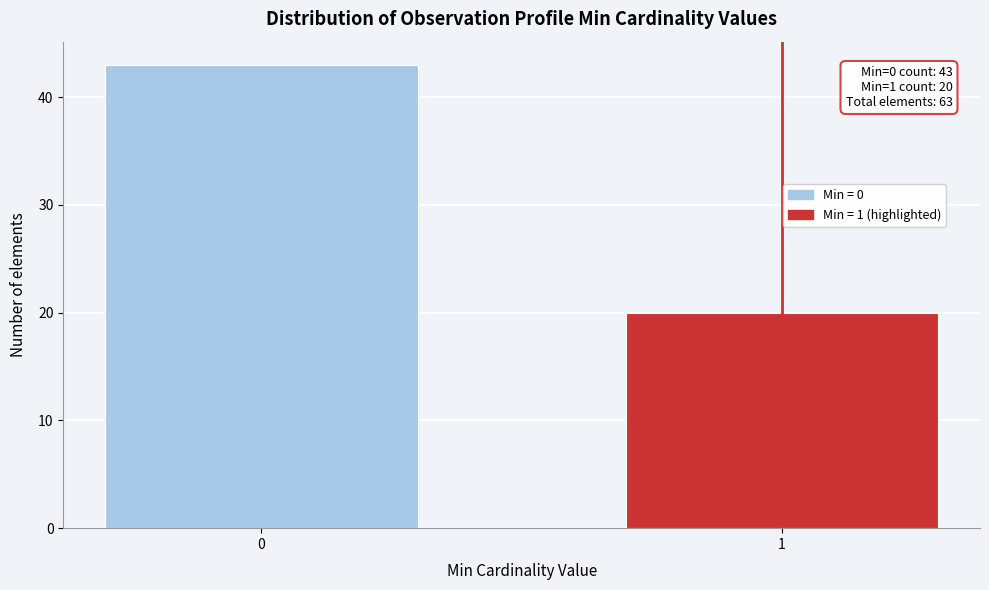

Reading left to right, what are all the values shown in this chart?

0=43	1=20